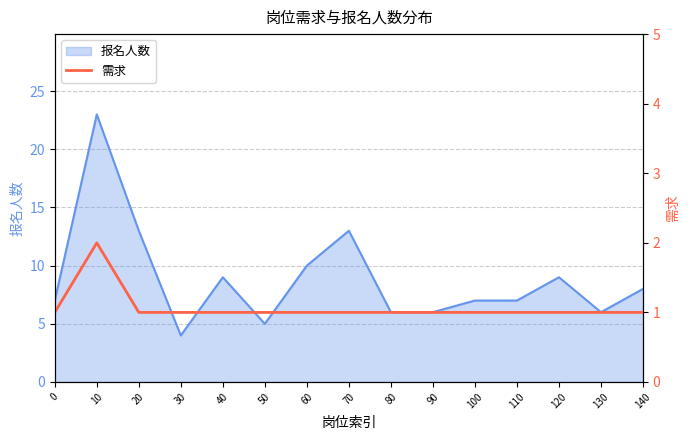

True or false: 报名人数 has a value of 10 at 60.

True